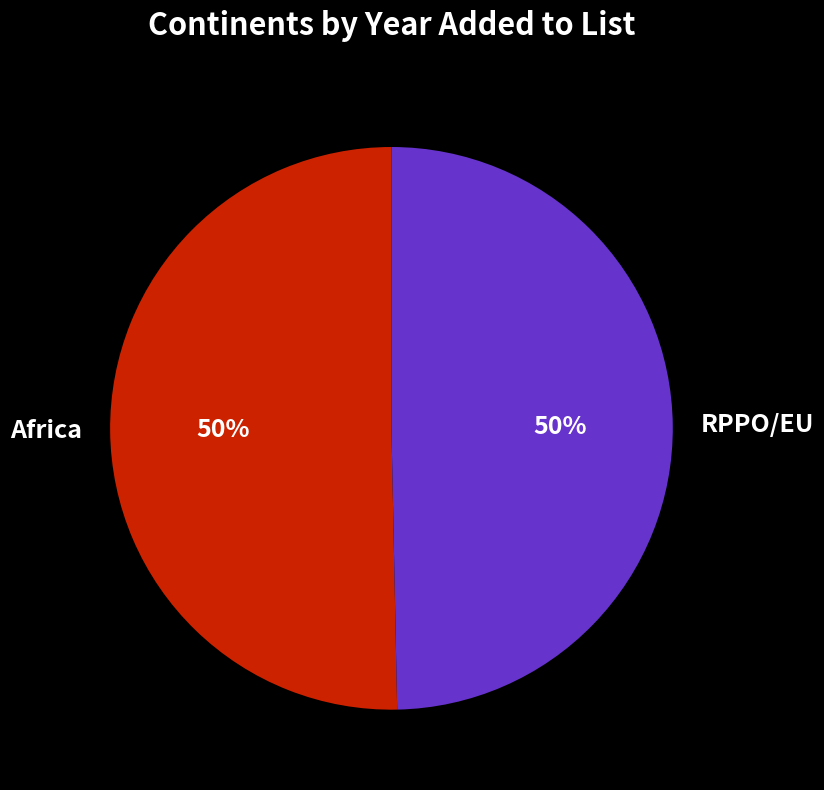

To the nearest percent, what is the average slice percentage?

50%